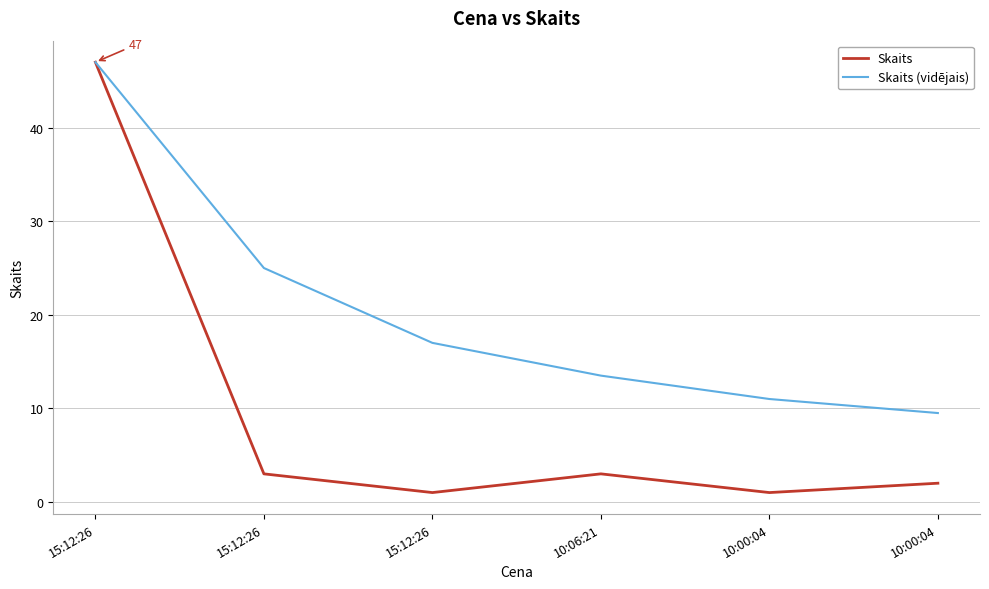

What is the difference between the Skaits values at 15:12:26 and 10:00:04?

46.0